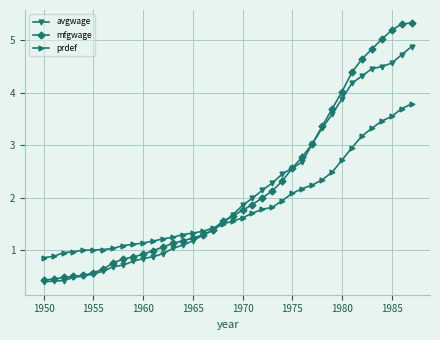

Does the chart have visible grid lines?

Yes